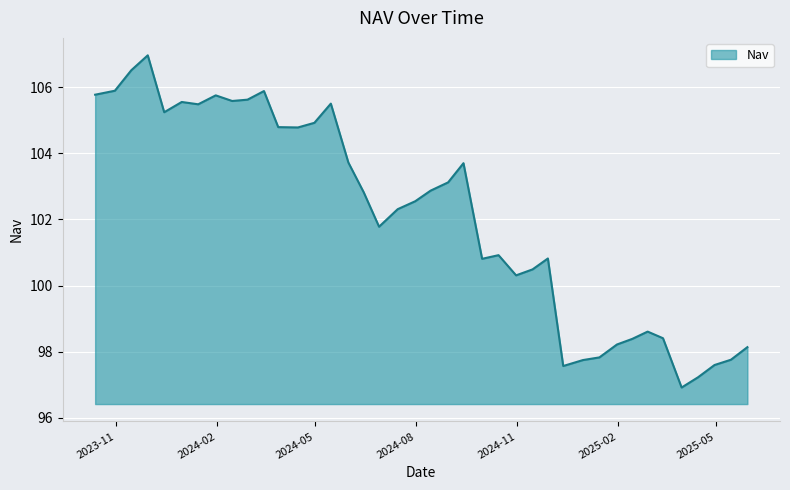

What is the maximum value shown in the chart?

107.0